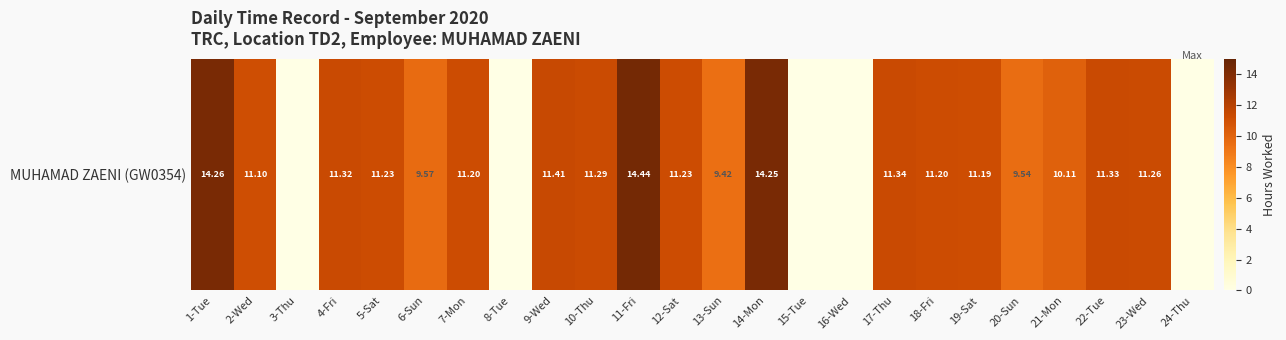

What is the difference between the values at 23-Wed and 24-Thu?

11.3